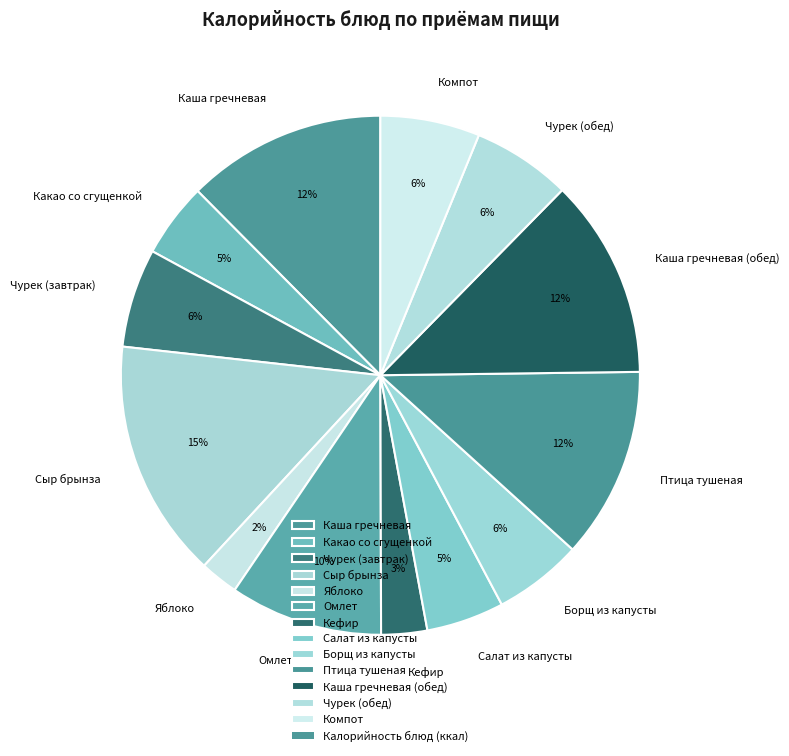

To the nearest percent, what is the combined percentage of Сыр брынза and Птица тушеная?

27%